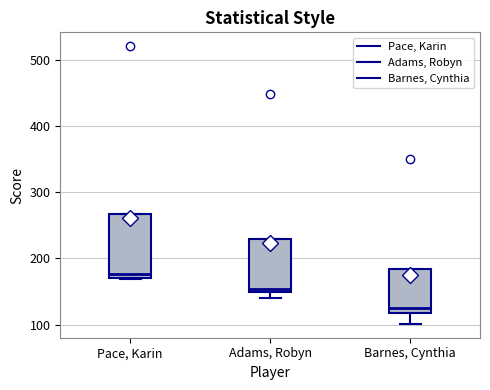

Reading left to right, read every box against the y-axis: the position of its median line, the range the box covers, and the ends of its whiskers. The values are not printed on the chart, so give them approximately, as read against the axis.

Pace, Karin: median 180, box 170 to 270, whiskers 170 to 270
Adams, Robyn: median 150 (just above the box's lower edge), box 150 to 230, whiskers 140 to 230
Barnes, Cynthia: median 130, box 120 to 180, whiskers 100 to 180